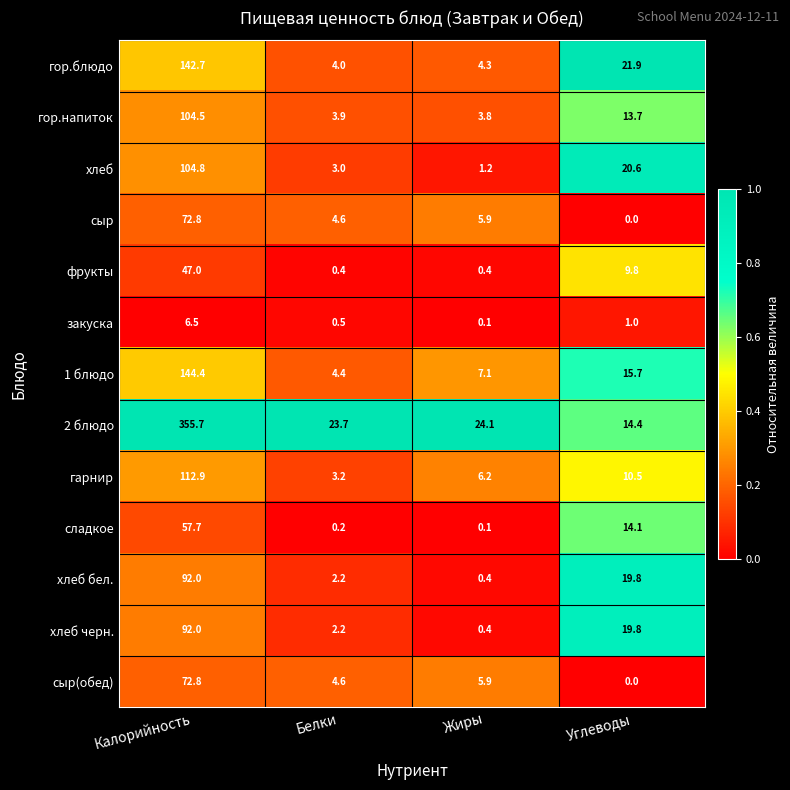

List the labels in order of гор.блюдо value, smallest first.

Белки, Жиры, Углеводы, Калорийность